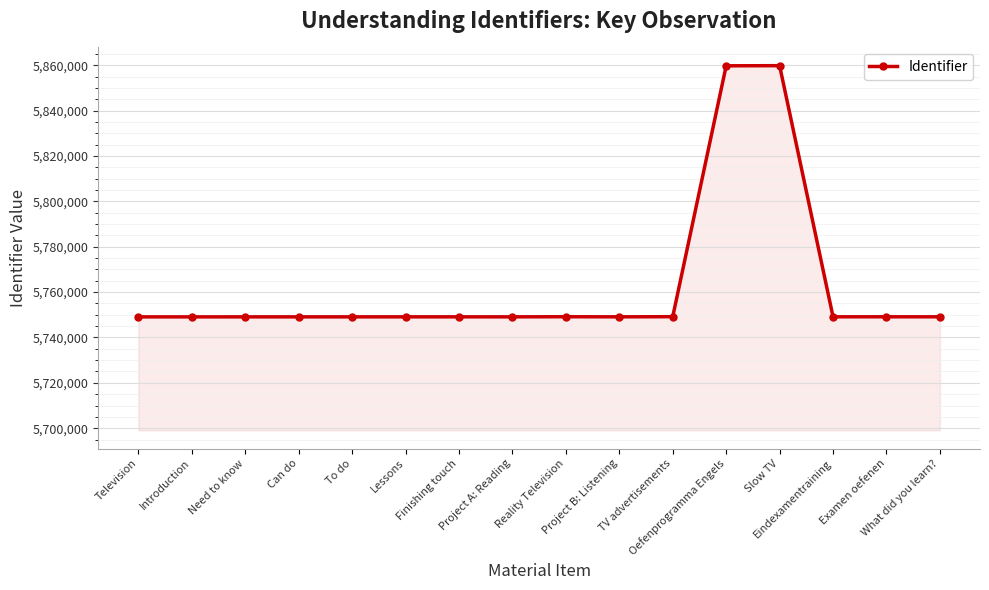

How many data points does each series have?

16